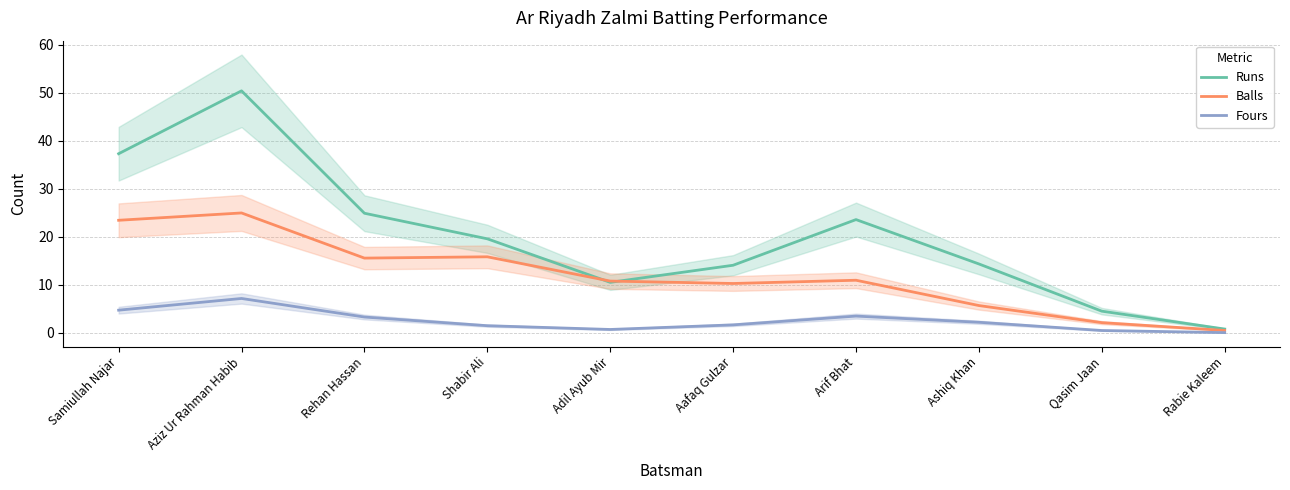

At which label does Fours first exceed 2?

Samiullah Najar